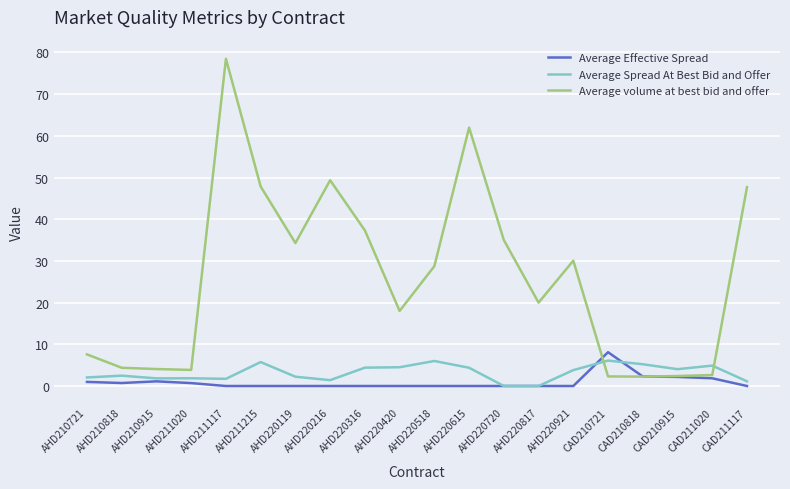

What is the difference between the maximum and second lowest values in the Average Effective Spread series?

8.1